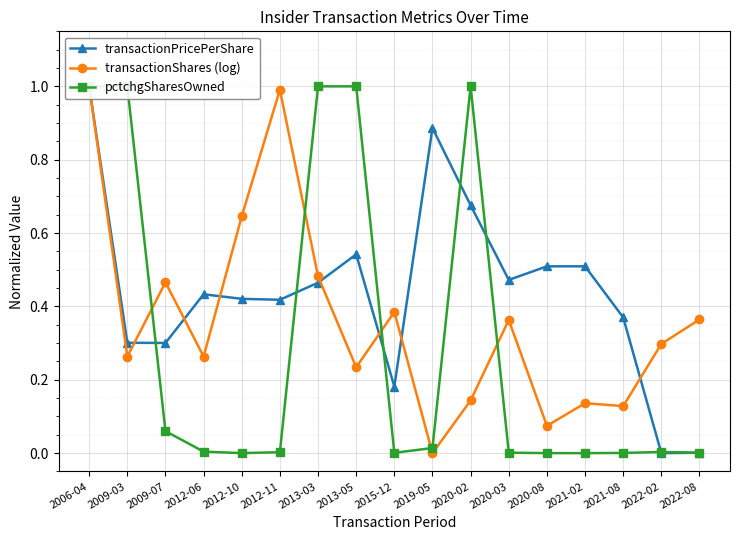

True or false: transactionPricePerShare and transactionShares (log) cross at least once.

True